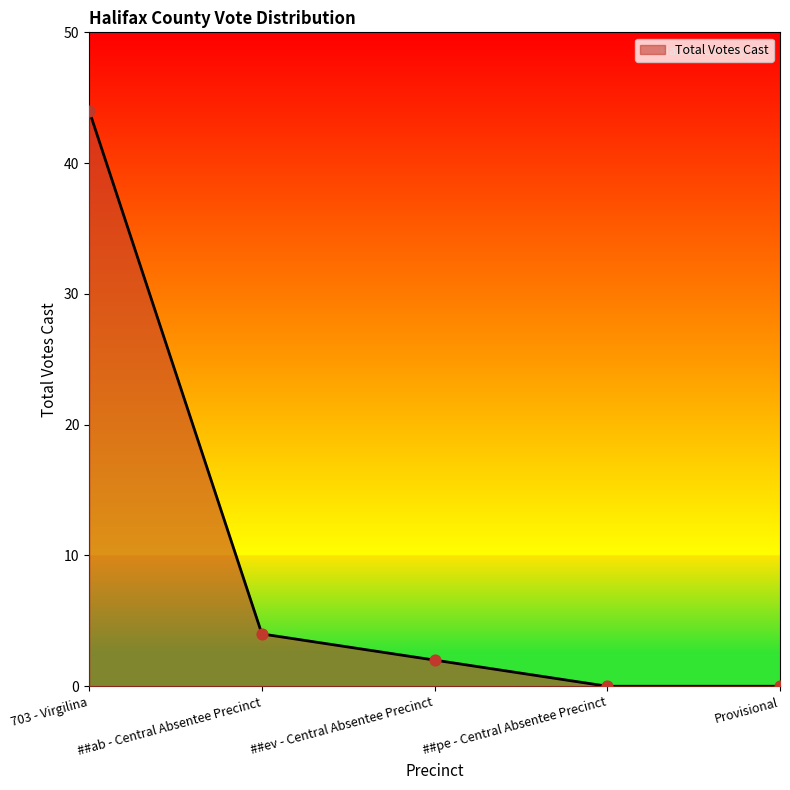

What is the change in value from 703 - Virgilina to ##pe - Central Absentee Precinct?

-44